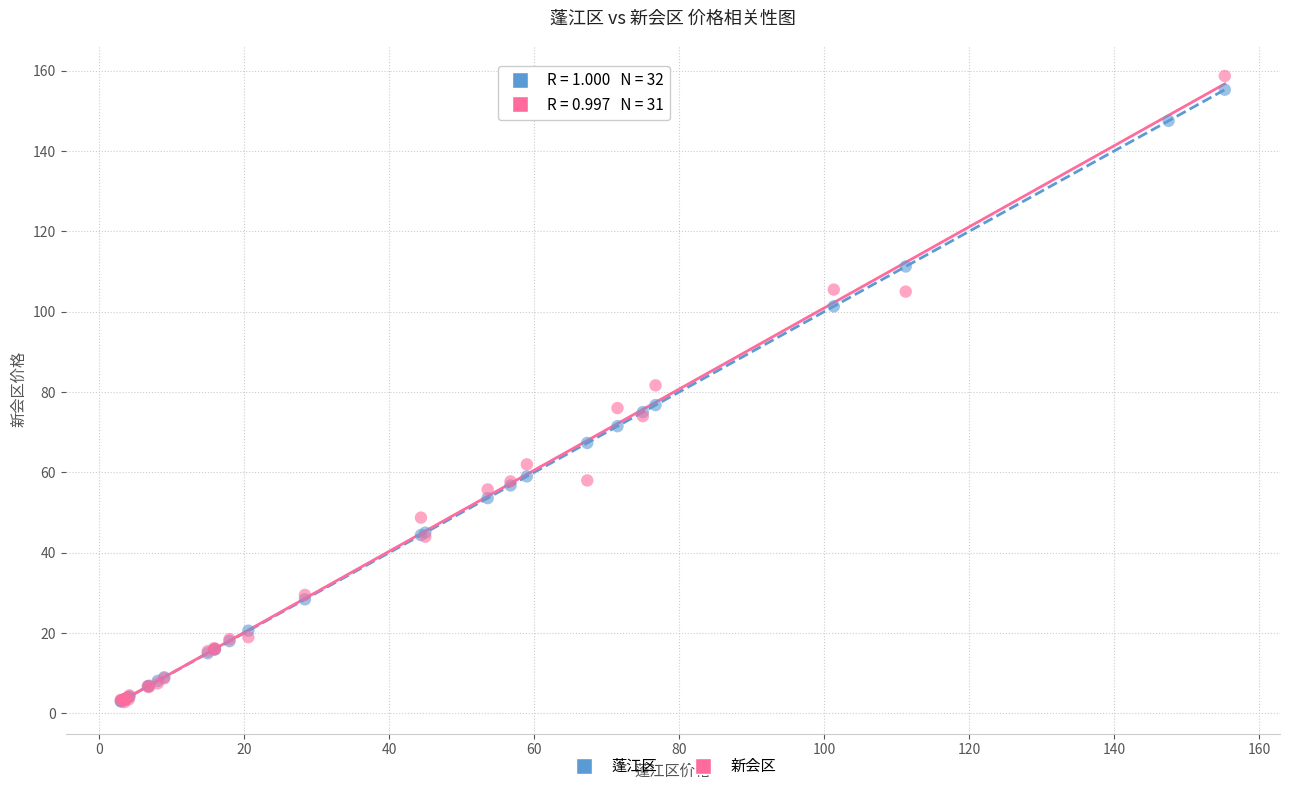

Which series has the widest spread of Y values?

新会区